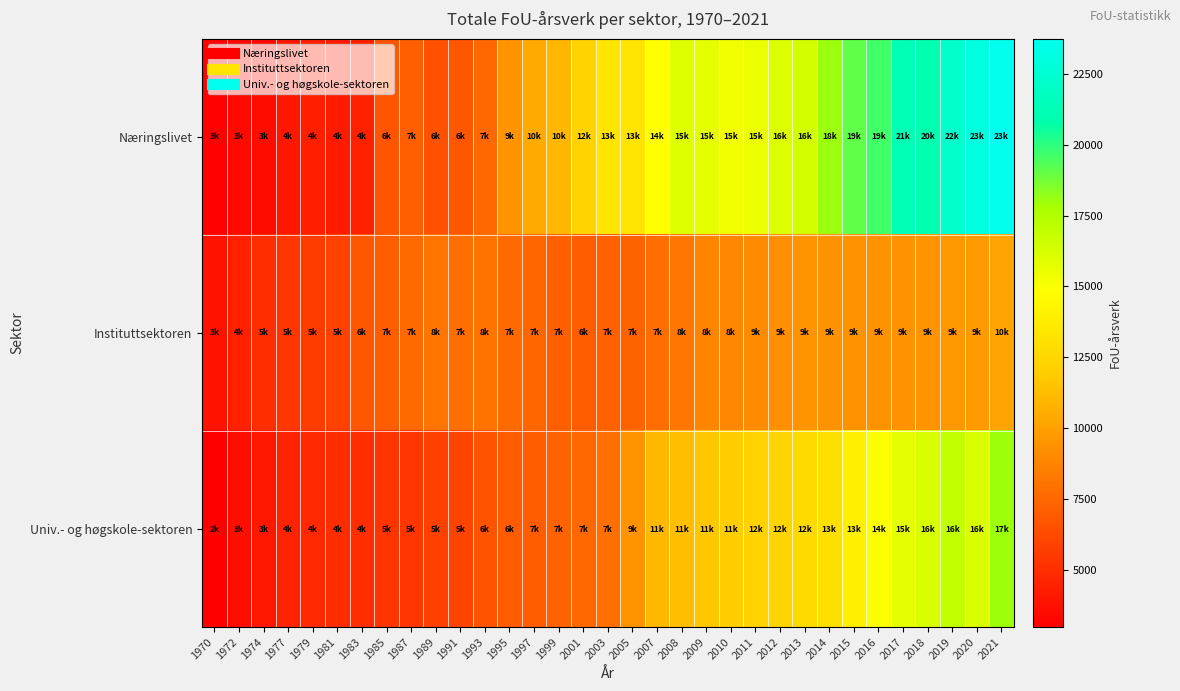

Reading left to right, what are all the values shown in this chart?

Næringslivet: 1970=3067	1972=3395	1974=3460	1977=4003	1979=4390	1981=4201	1983=4409	1985=6687	1987=7187	1989=6579	1991=6747	1993=7482	1995=9437	1997=10410	1999=10995	2001=12273	2003=13390	2005=13288	2007=14848	2008=15996	2009=15673	2010=15321	2011=15545	2012=16062	2013=16371	2014=18053	2015=19087	2016=19616	2017=21205	2018=20979	2019=22178	2020=23090	2021=23745
Instituttsektoren: 1970=3820	1972=4400	1974=5007	1977=5333	1979=5638	1981=5885	1983=6801	1985=7095	1987=7619	1989=8108	1991=7810	1993=8026	1995=7611	1997=7463	1999=7136	2001=6988	2003=7238	2005=7276	2007=7796	2008=8165	2009=8763	2010=8832	2011=9123	2012=9232	2013=9449	2014=9355	2015=9370	2016=9365	2017=9355	2018=9385	2019=9587	2020=9731	2021=10187
Univ.- og høgskole-sektoren: 1970=2970	1972=3600	1974=3992	1977=4524	1979=4782	1981=4939	1983=4978	1985=5254	1987=5334	1989=5784	1991=5973	1993=6658	1995=6955	1997=7062	1999=7313	2001=7484	2003=7918	2005=9420	2007=11011	2008=11341	2009=11655	2010=11968	2011=12282	2012=12413	2013=12714	2014=13010	2015=13952	2016=14937	2017=15675	2018=16237	2019=16957	2020=16126	2021=17994